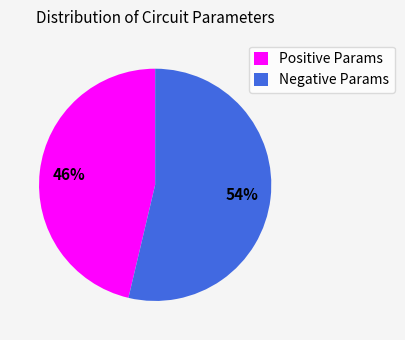

Which slice is the smallest?

Positive Params